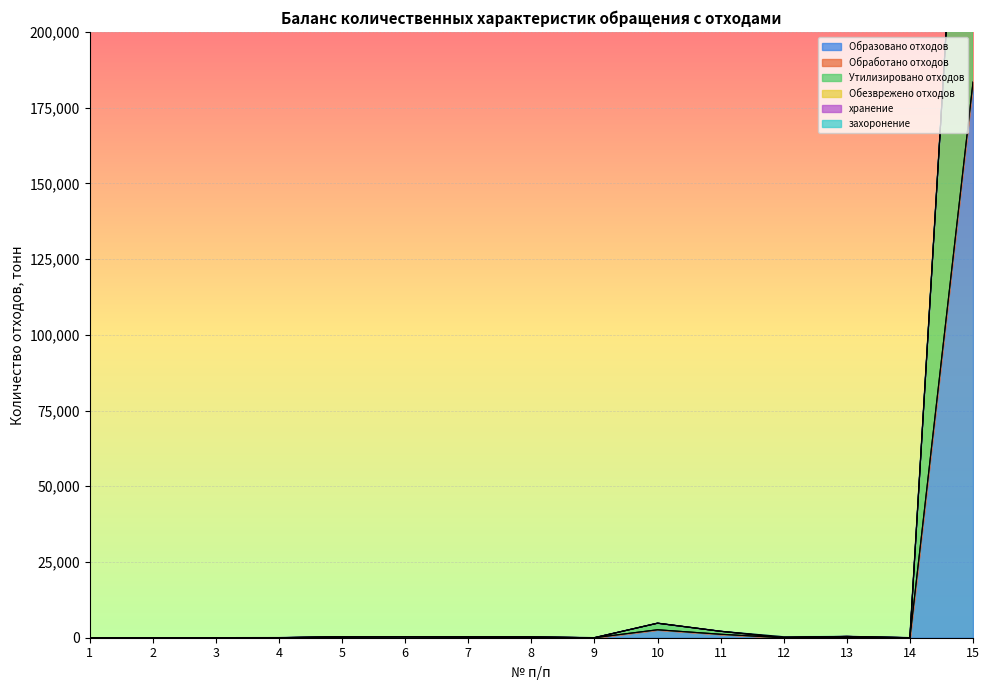

What are all the series names shown in the legend?

Образовано отходов, Обработано отходов, Утилизировано отходов, Обезврежено отходов, хранение, захоронение